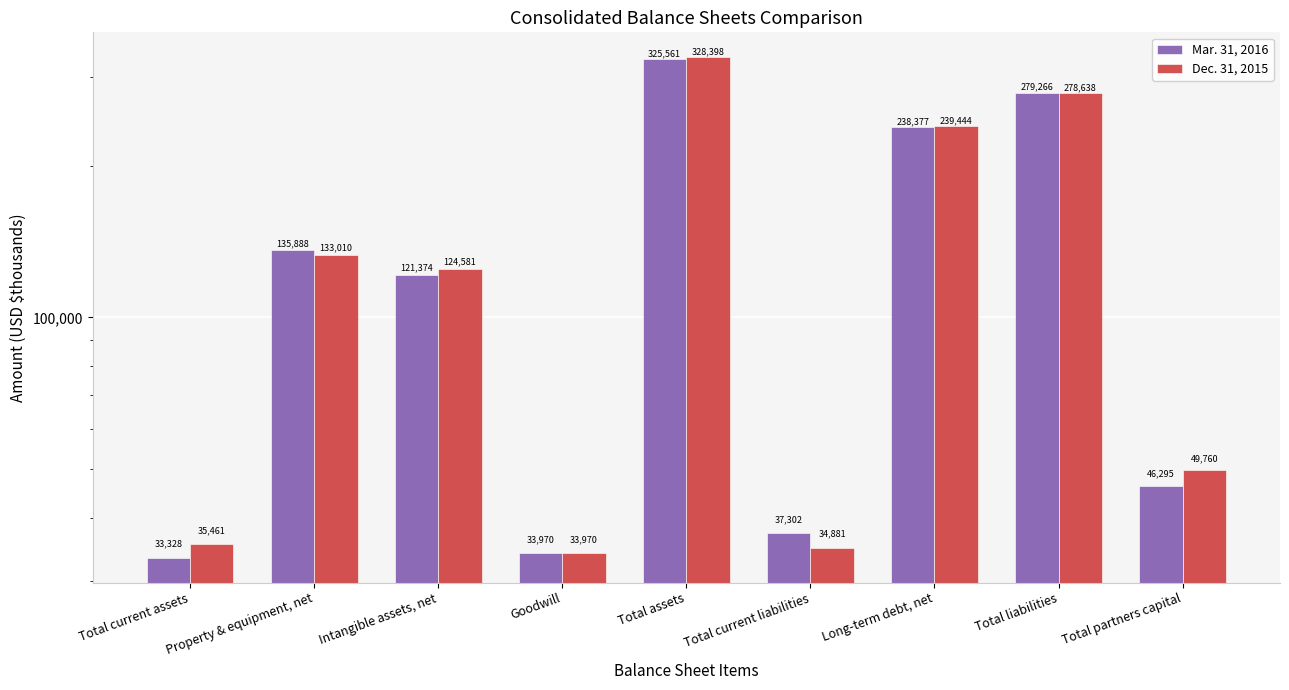

Are the bars horizontal?

No